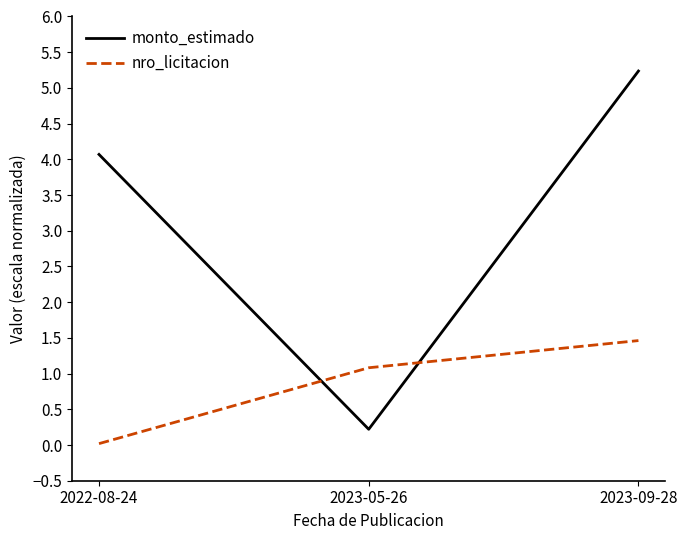

Does the chart have visible grid lines?

No